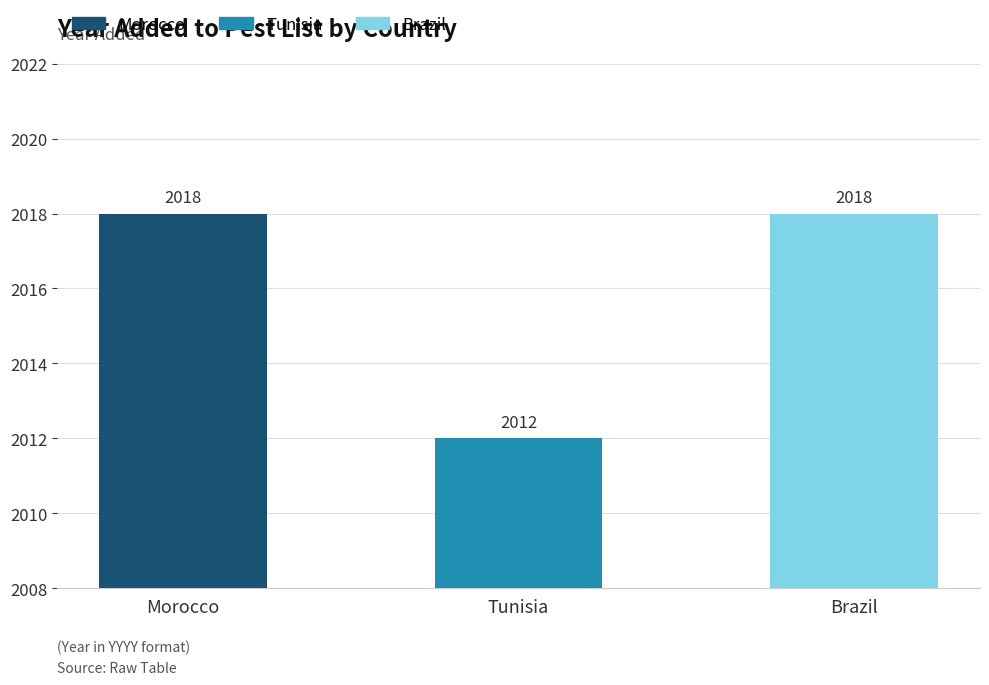

What is the maximum value shown in the chart?

2018